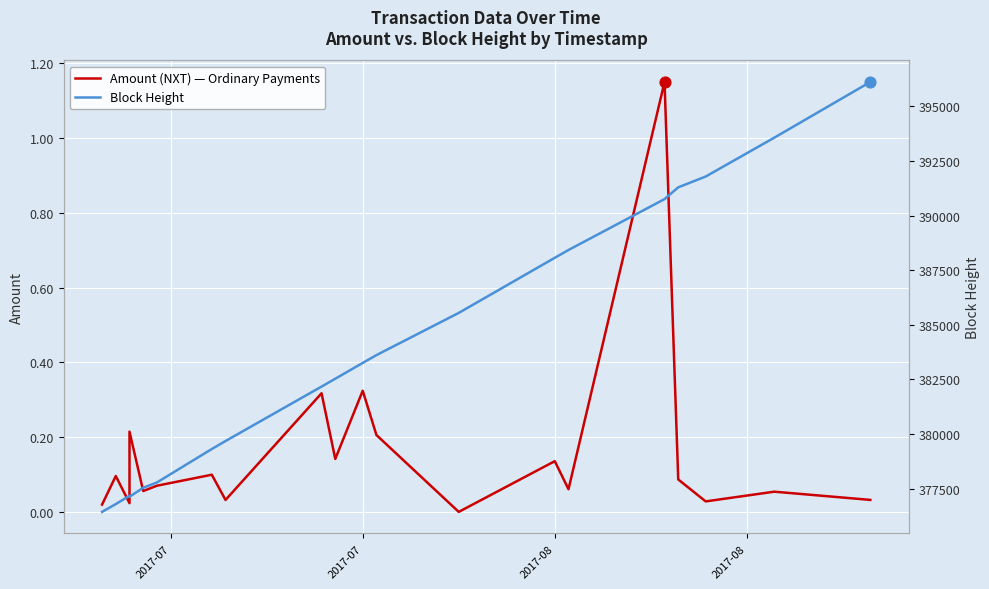

At how many categories does at least one series exceed 208486?

20